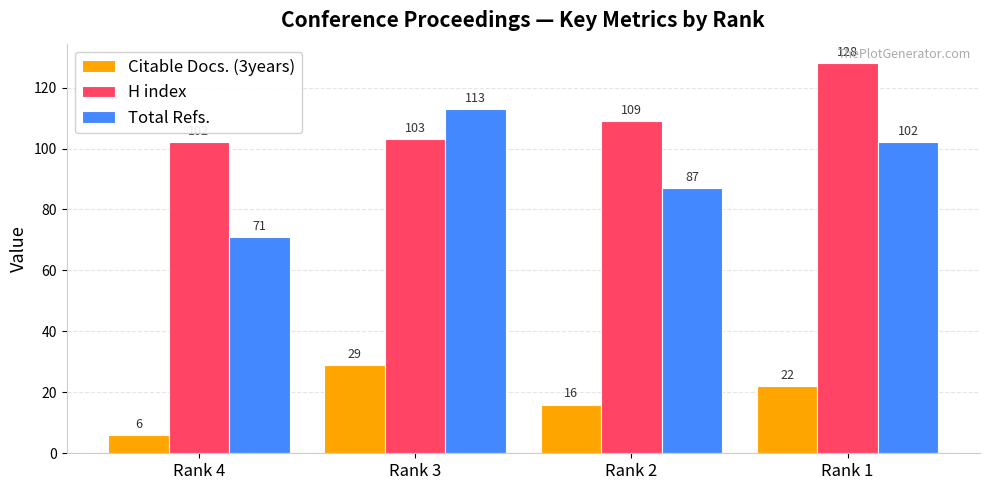

What is the total value across all series at Rank 2?

212